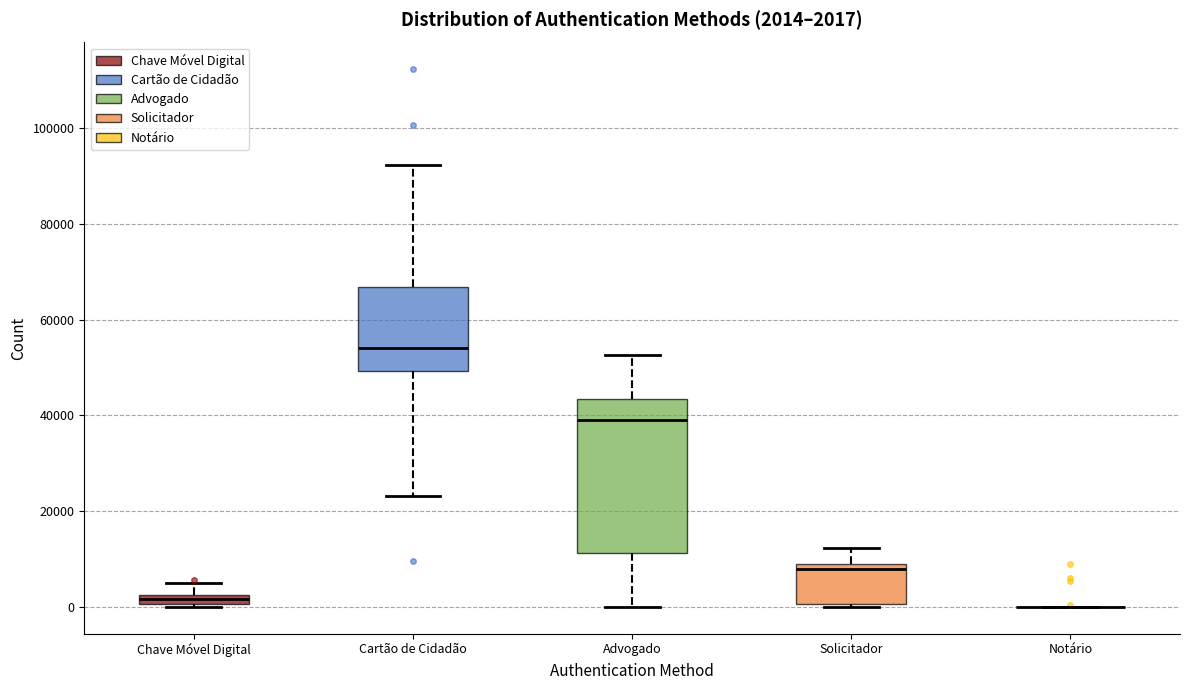

Which box is the tallest, from its lower edge to its upper edge?

Advogado